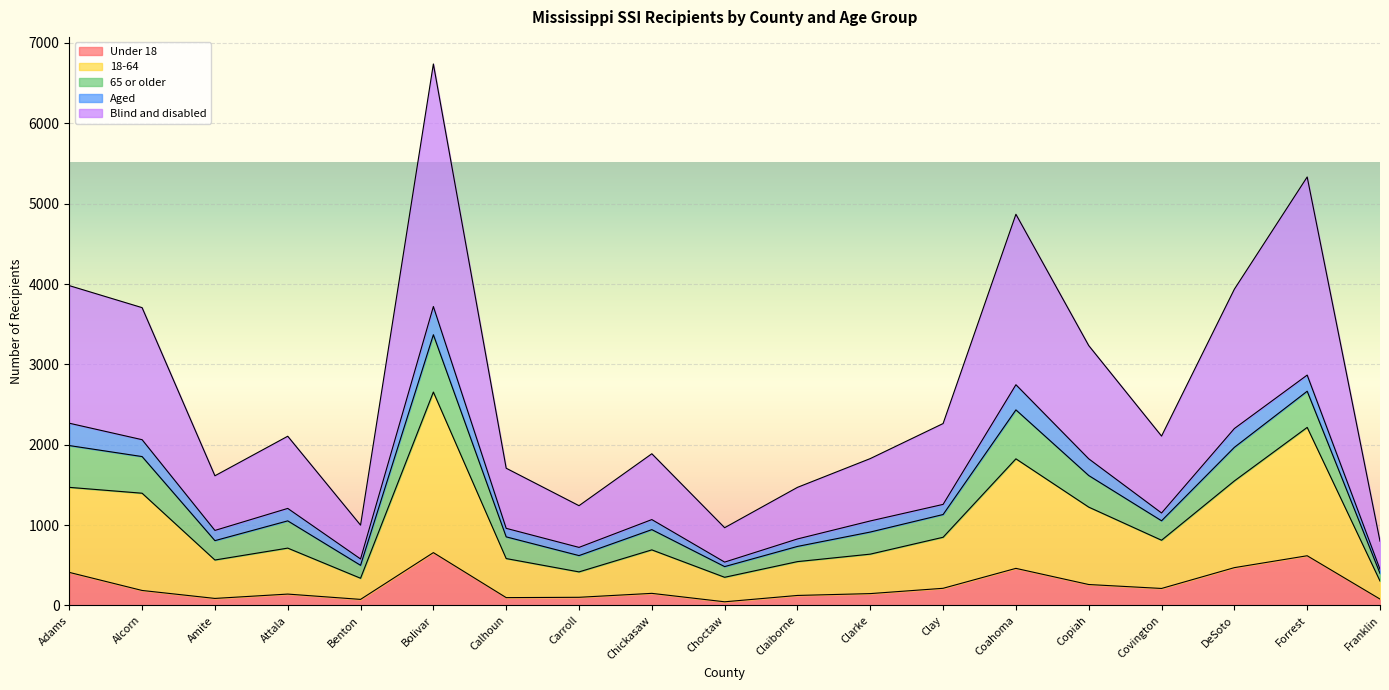

Which has a higher value, Benton or Forrest?

Forrest